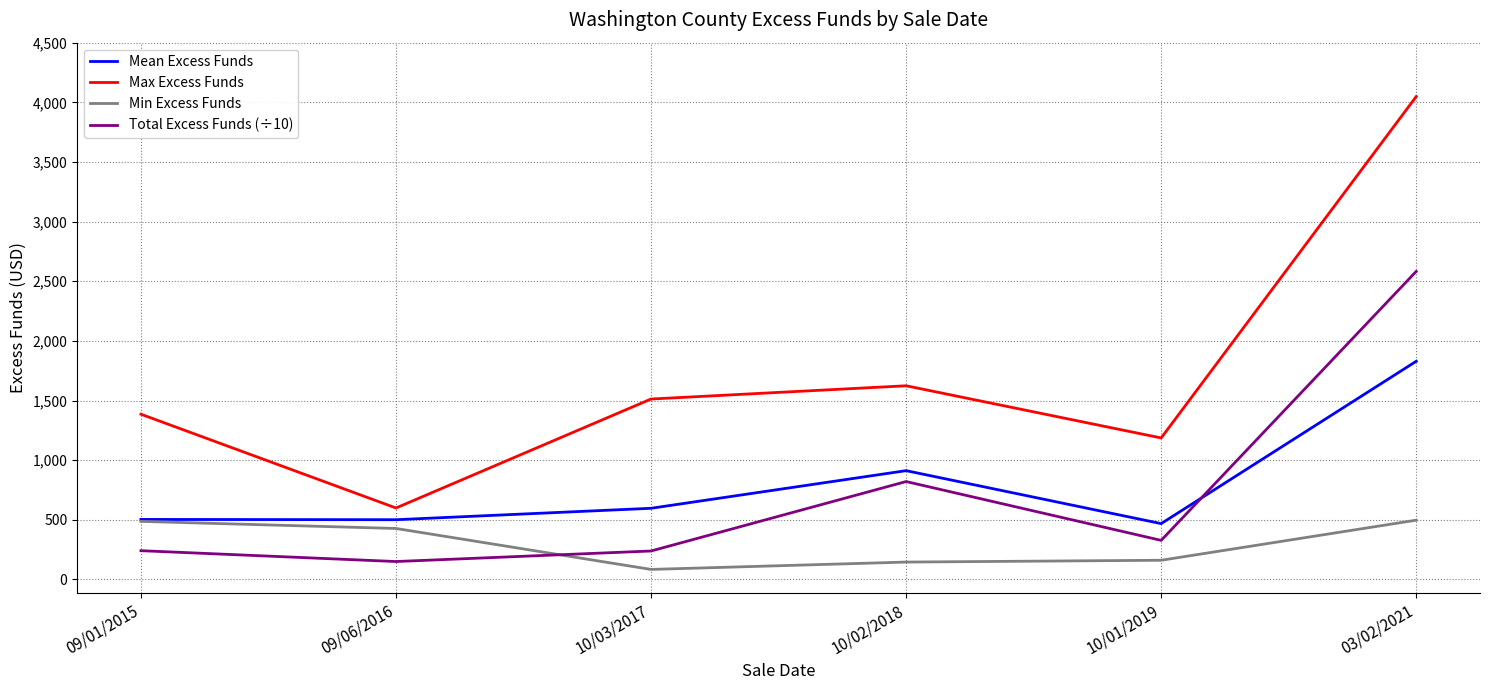

How many values in the Total Excess Funds (÷10) series exceed 327?

3